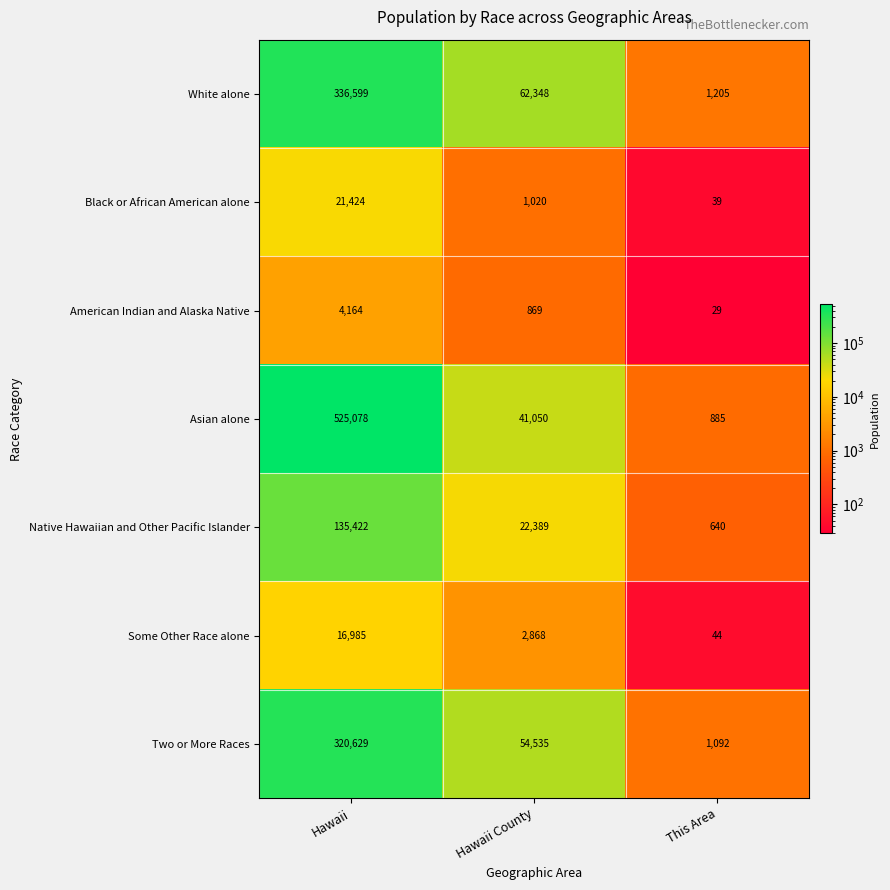

What is the difference between the maximum and minimum values in the Some Other Race alone series?

16941